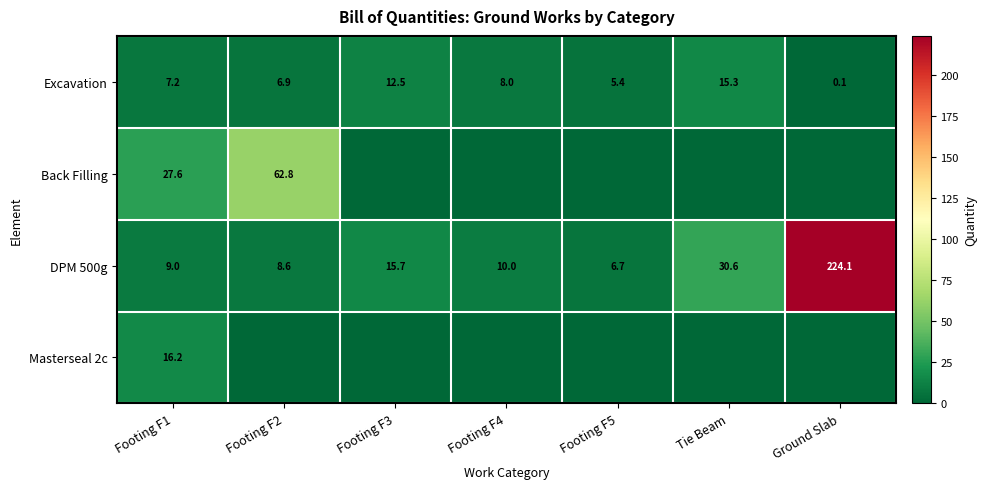

How many series are shown in this chart?

4